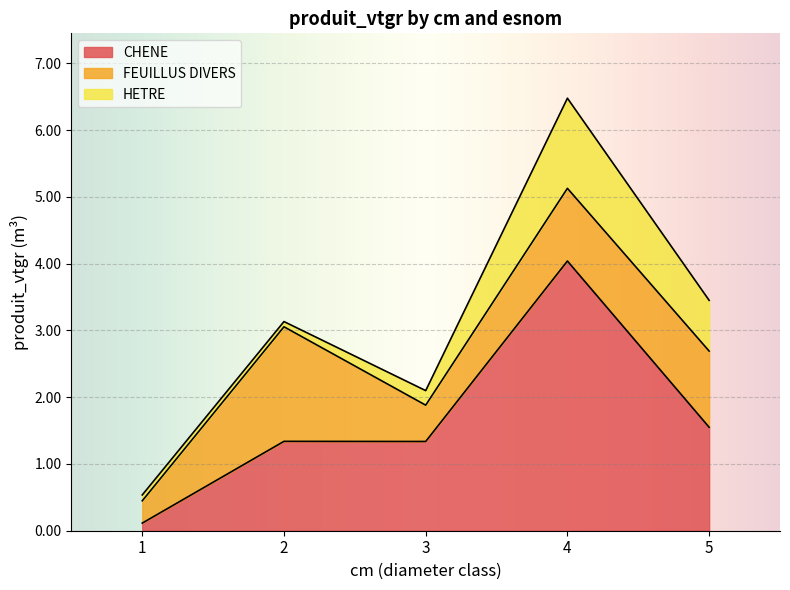

How many interior local valleys does the HETRE series have?

1